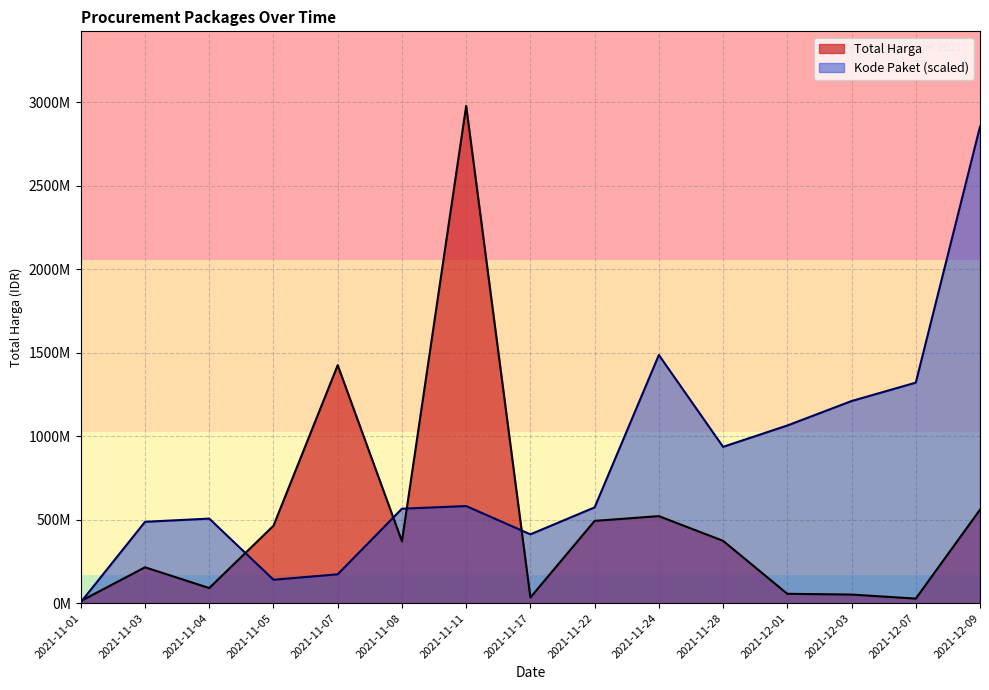

True or false: Total Harga has a value of 2978963240.0 at 2021-11-11.

True